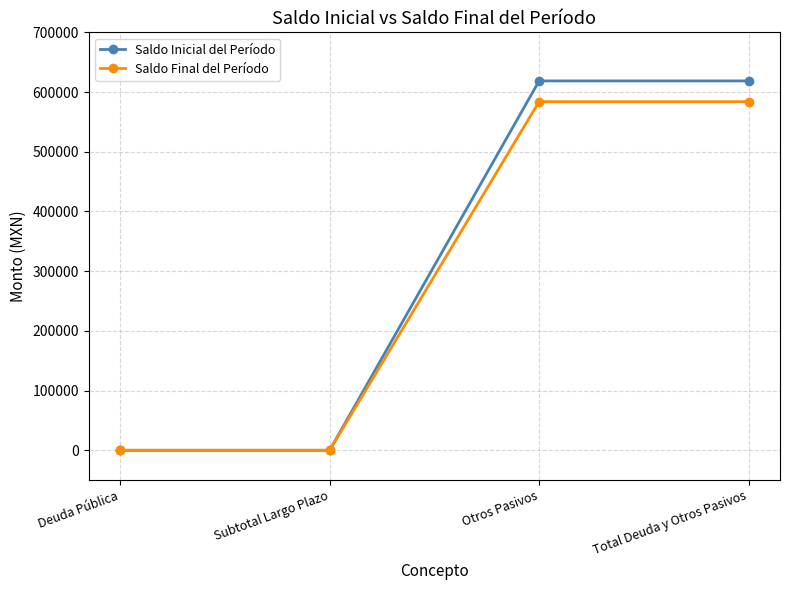

Is the value of Saldo Inicial del Período at Subtotal Largo Plazo greater than the value of Saldo Final del Período at Otros Pasivos?

No